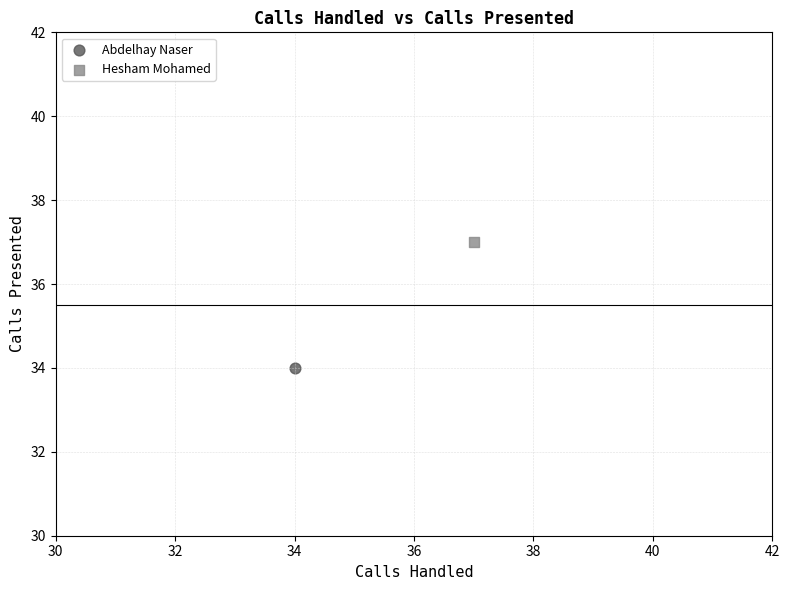

What are all the series names shown in the legend?

Abdelhay Naser, Hesham Mohamed